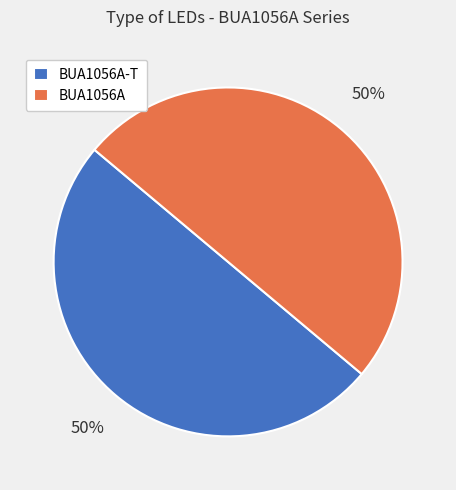

Combined, do BUA1056A-T and BUA1056A account for over 50%?

Yes